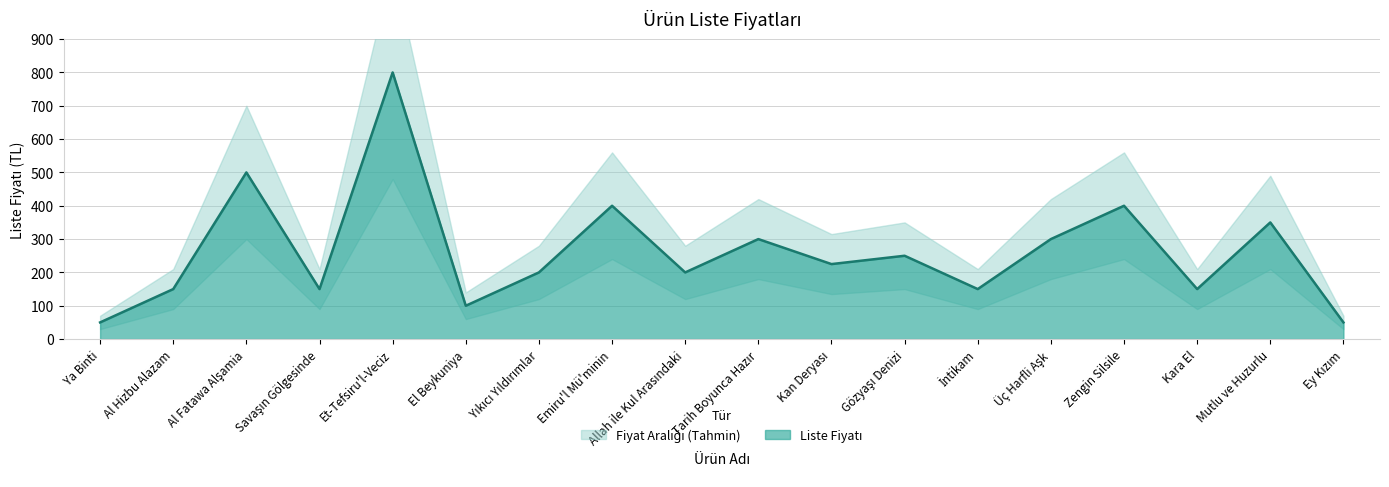

What is the sum of all values?

4725